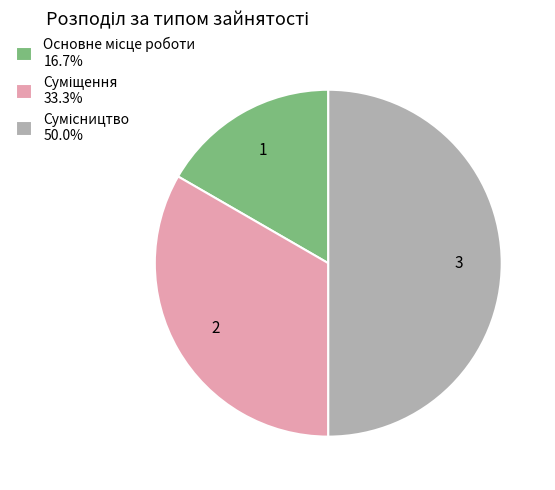

How many slices are in this pie chart?

3